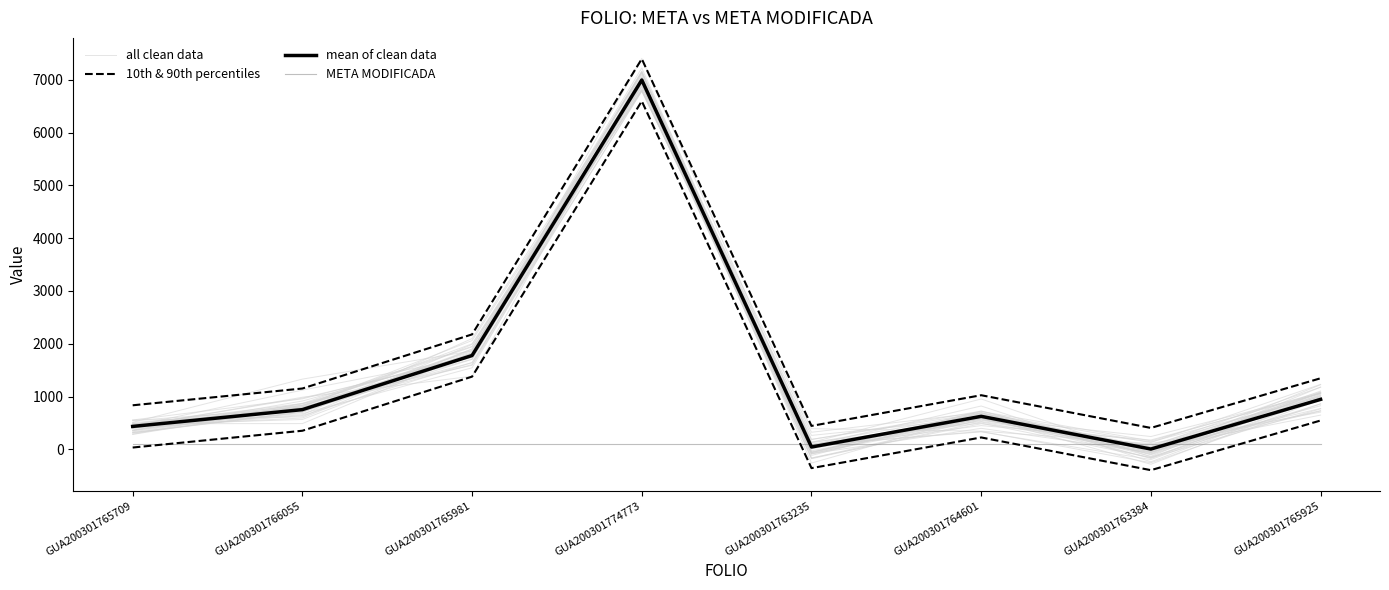

Reading left to right, what are all the values shown in this chart?

all clean data: 508.2	730.9	1874.0	7223.5	8.3	589.5	241.9	1060.8
10th & 90th percentiles: 33.7	351.7	1376.8	6595.0	-356.6	224.6	-395.0	545.7
mean of clean data: 433.7	751.7	1776.8	6995.0	43.4	624.6	5.0	945.7
META MODIFICADA: 100.0	100.0	100.0	100.0	100.0	100.0	100.0	100.0